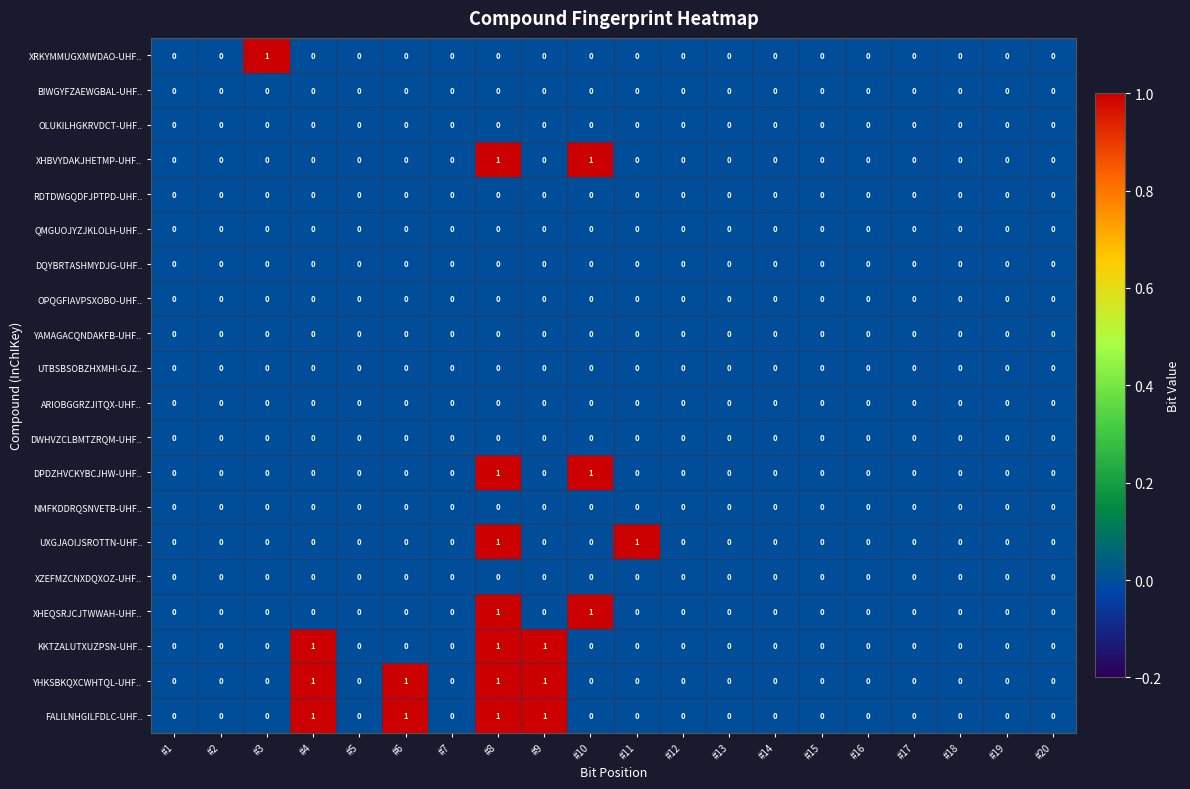

True or false: DPDZHVCKYBCJHW-UHF.. has a value of -1 at #16.

False